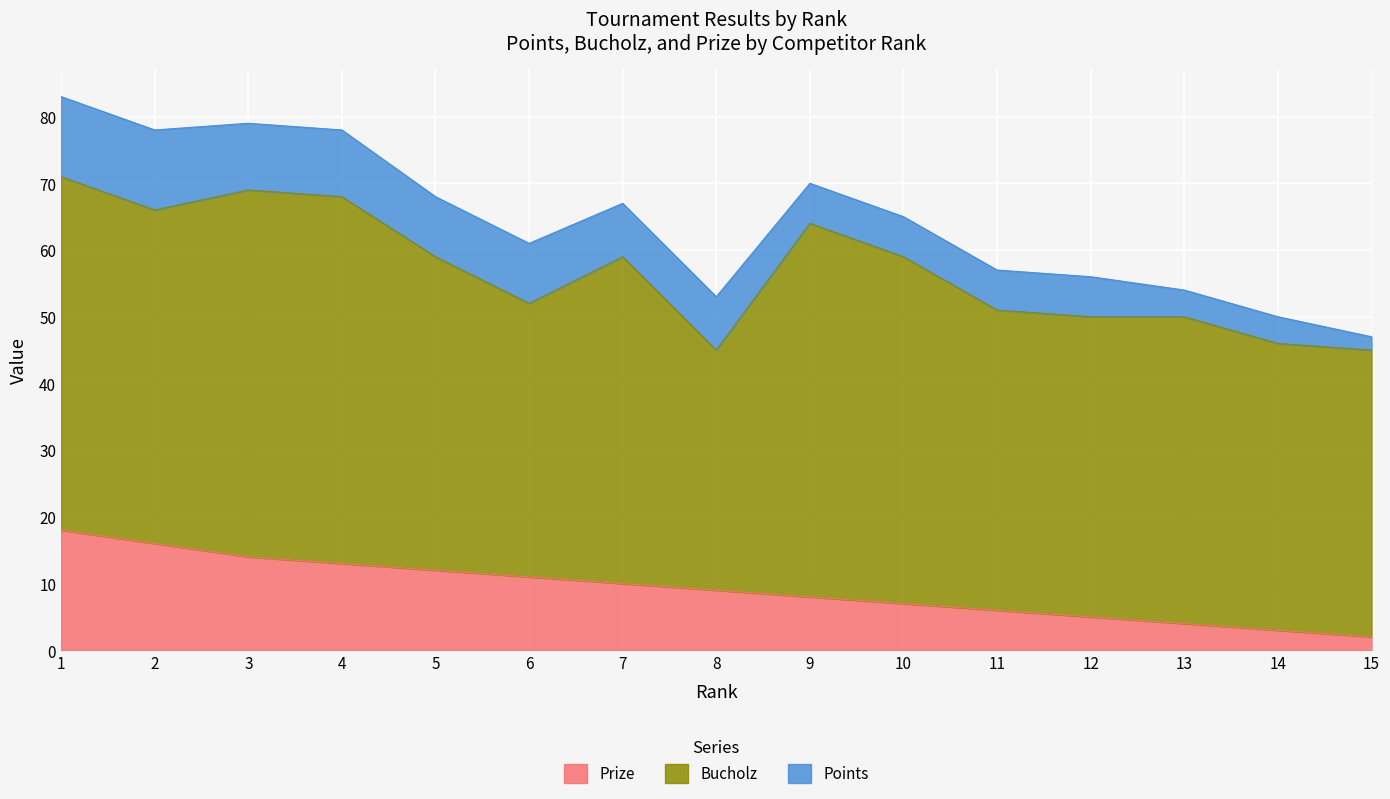

Between 5 and 10, which series saw the biggest shift?

Prize